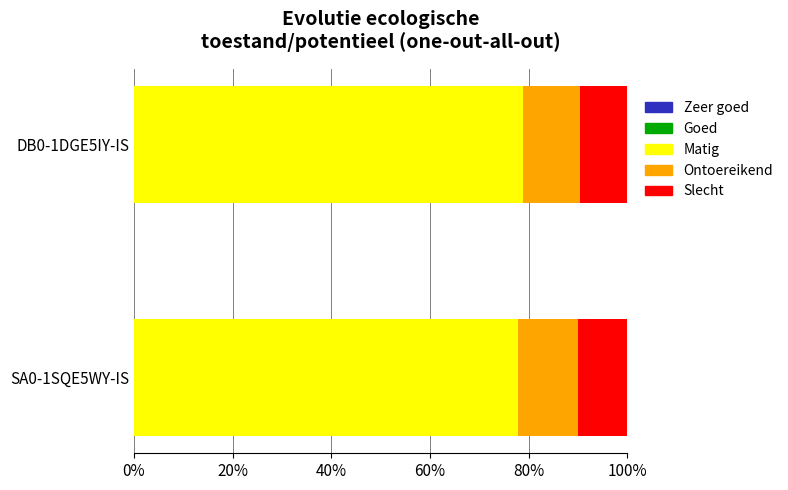

How many data points does each series have?

2